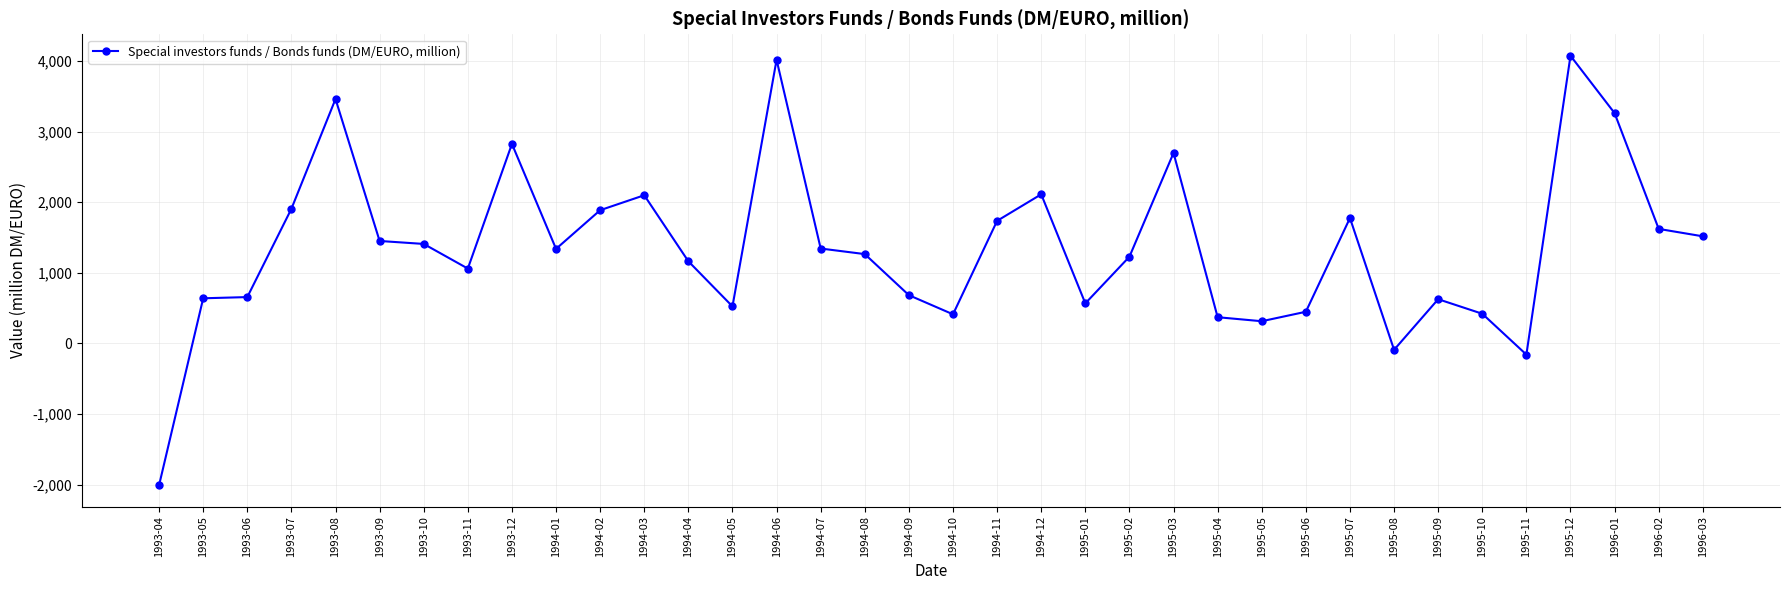

What is the difference between the values at 1995-06 and 1994-08?

817